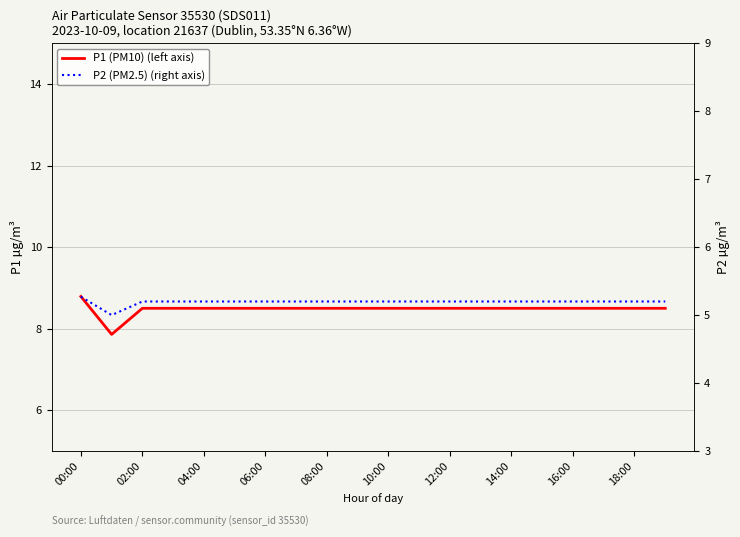

Between 18:00 and 15, which series saw the biggest shift?

P1 (PM10) (left axis)